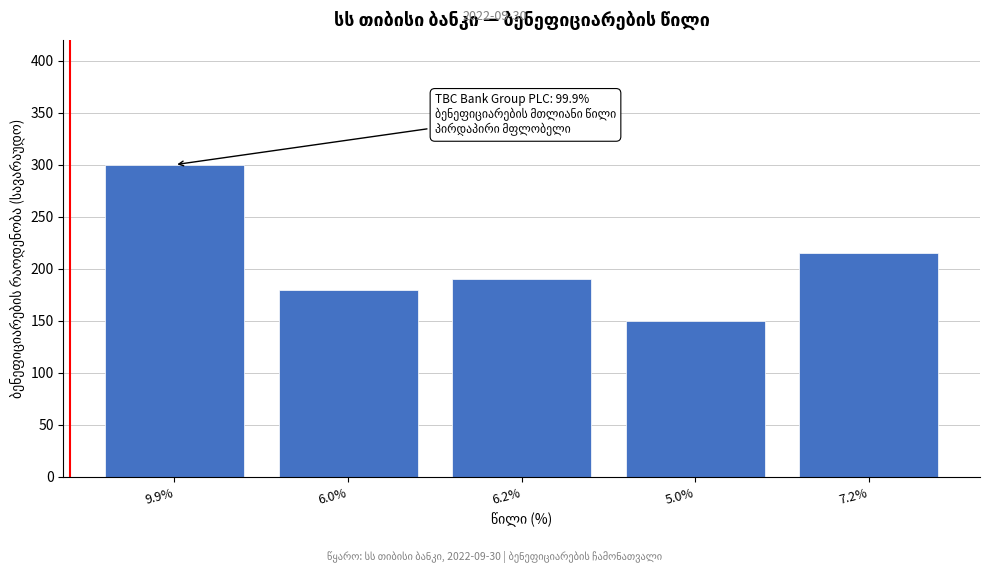

Reading left to right, extract all data points from this chart.

9.9%=300	6.0%=180	6.2%=190	5.0%=150	7.2%=215